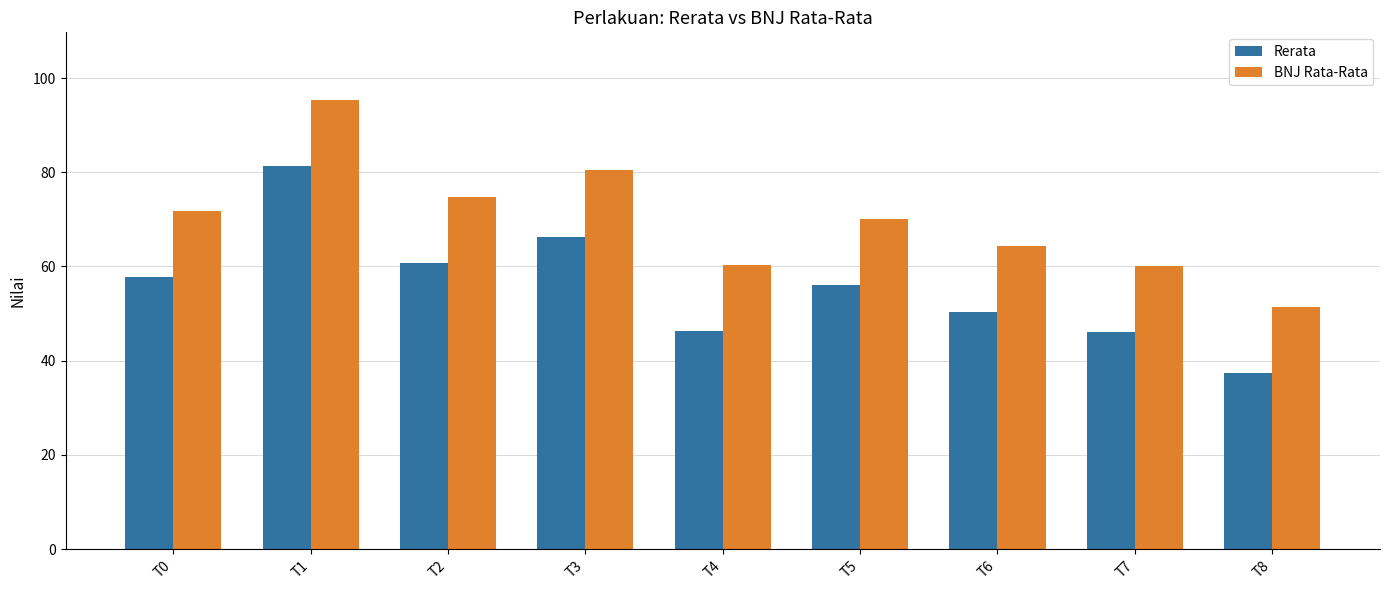

True or false: Rerata has a value of 46.3 at T4.

True